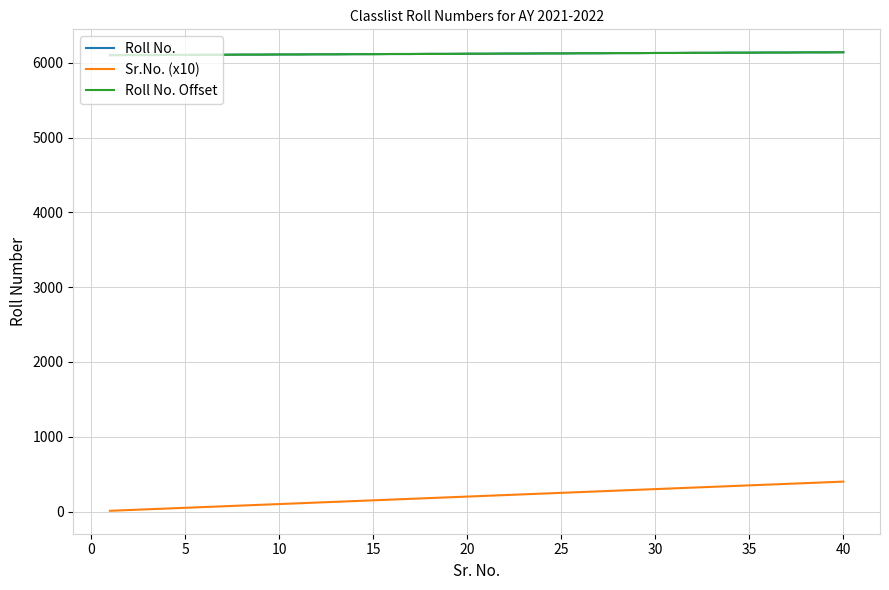

True or false: Roll No. Offset and Sr.No. (x10) cross at least once.

False